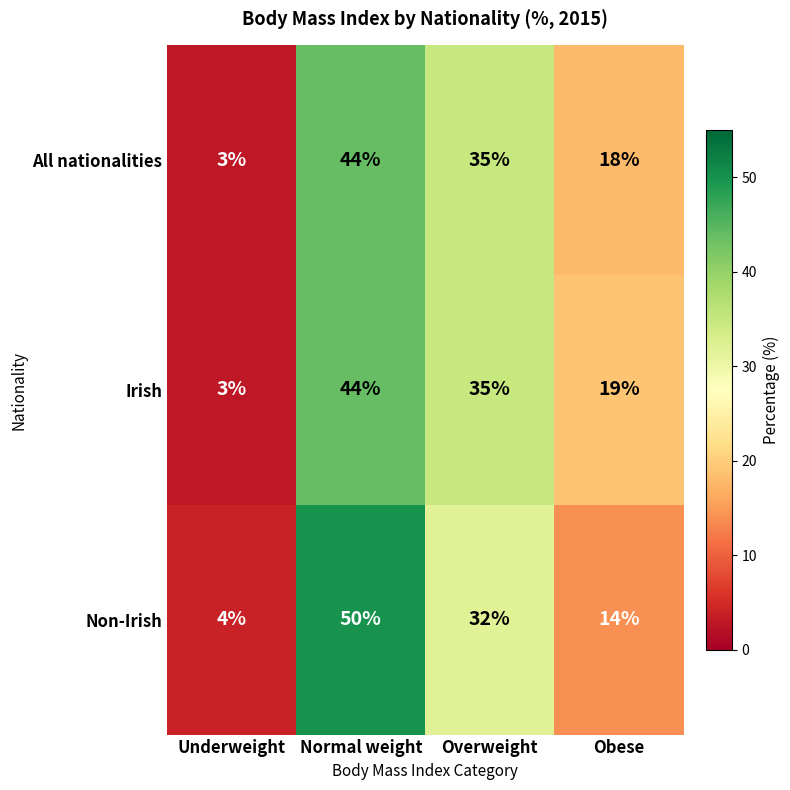

Where is All nationalities nearest to the value 23?

Obese